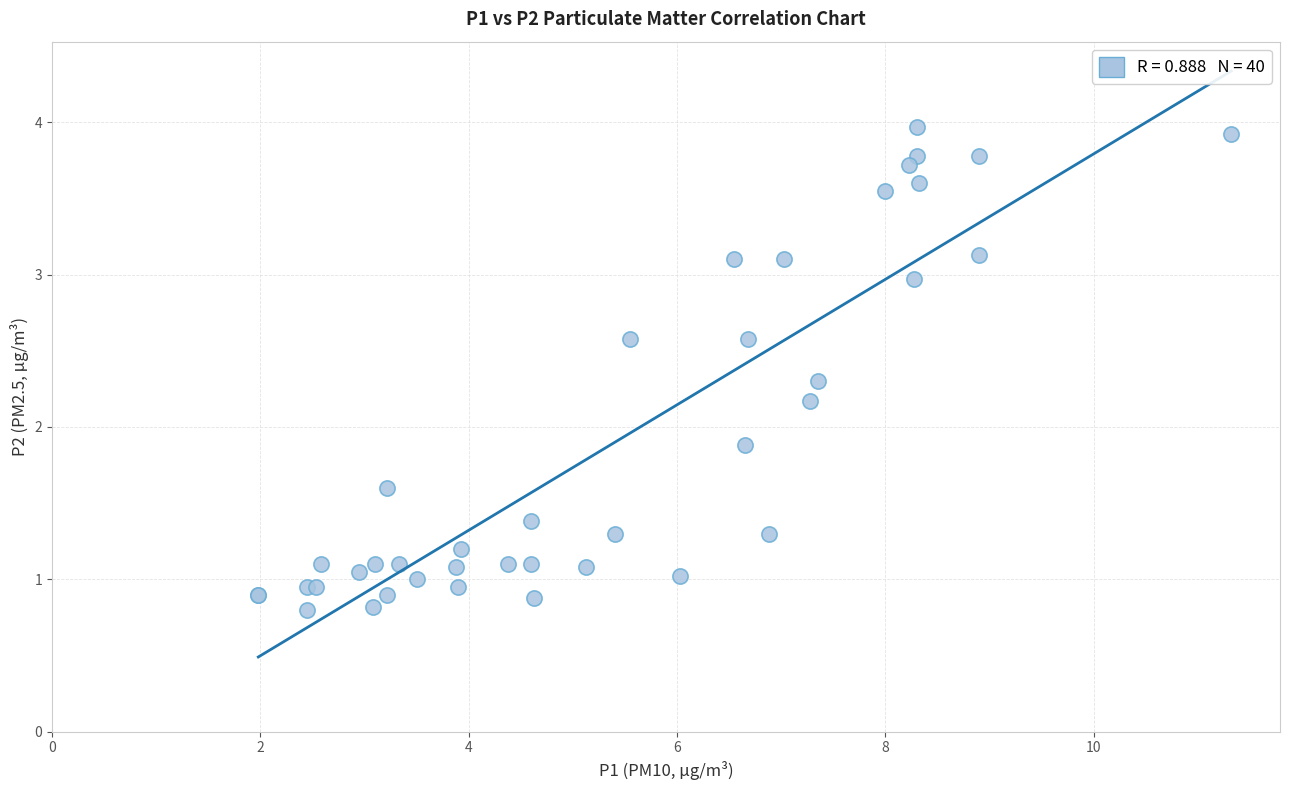

What Y value in the scatter plot is closest to 2?

1.9